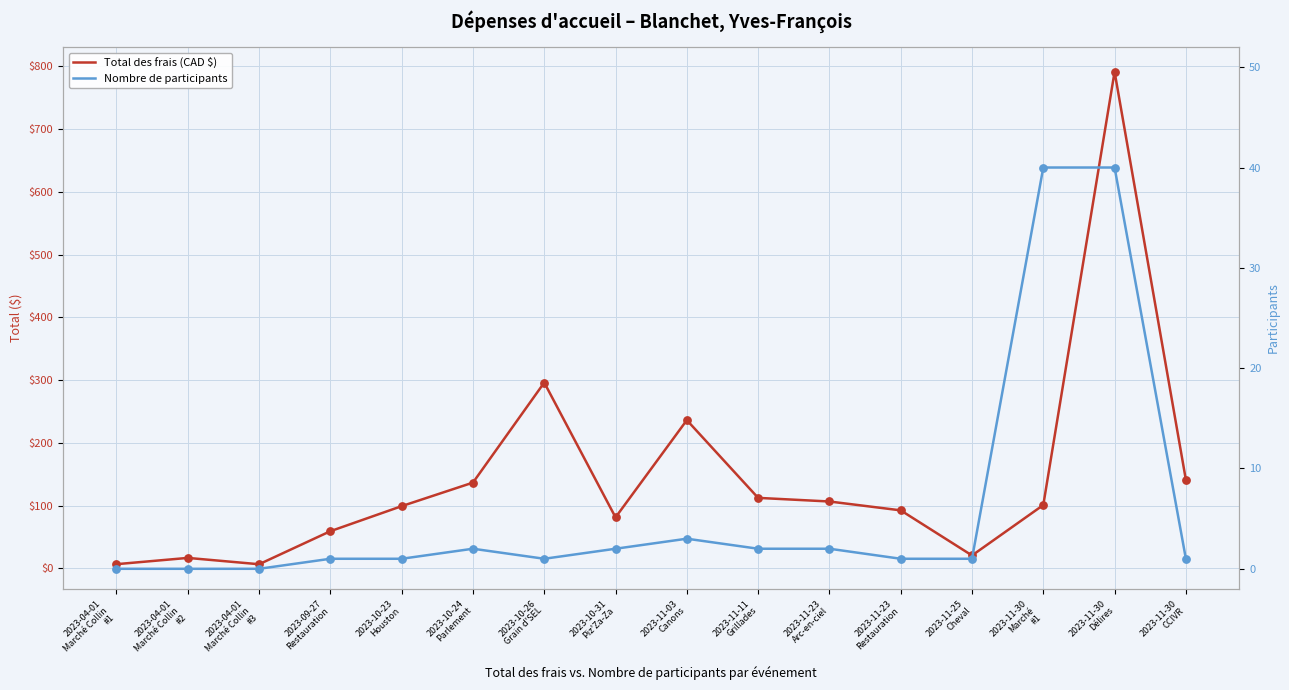

What are all the series names shown in the legend?

Total des frais (CAD $), Nombre de participants